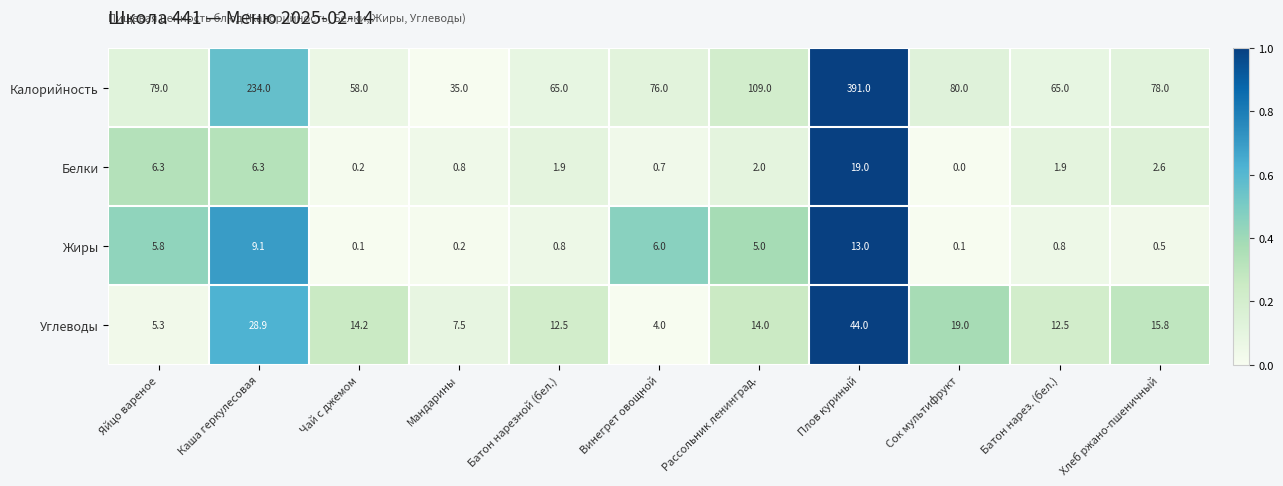

At Каша геркулесовая, list the series in order from largest to smallest.

Калорийность, Углеводы, Жиры, Белки